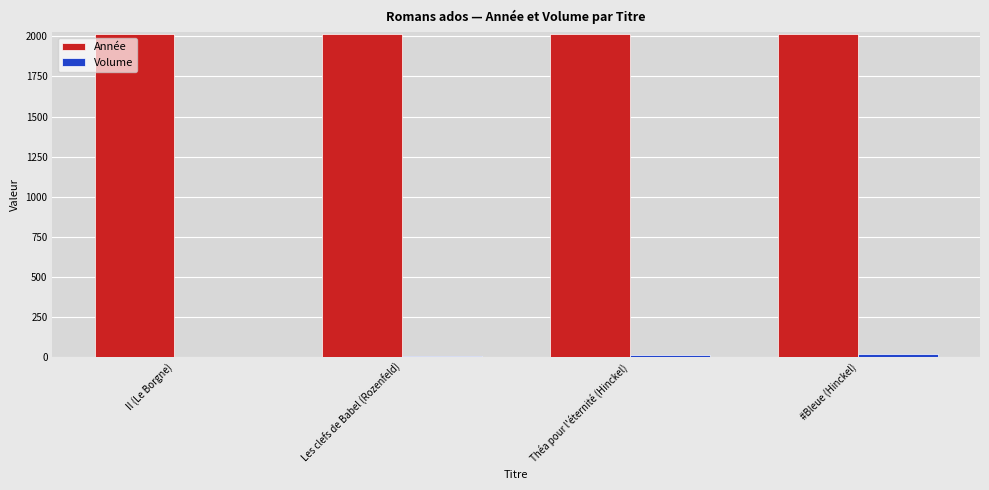

What is the average value of the Année series?

2015